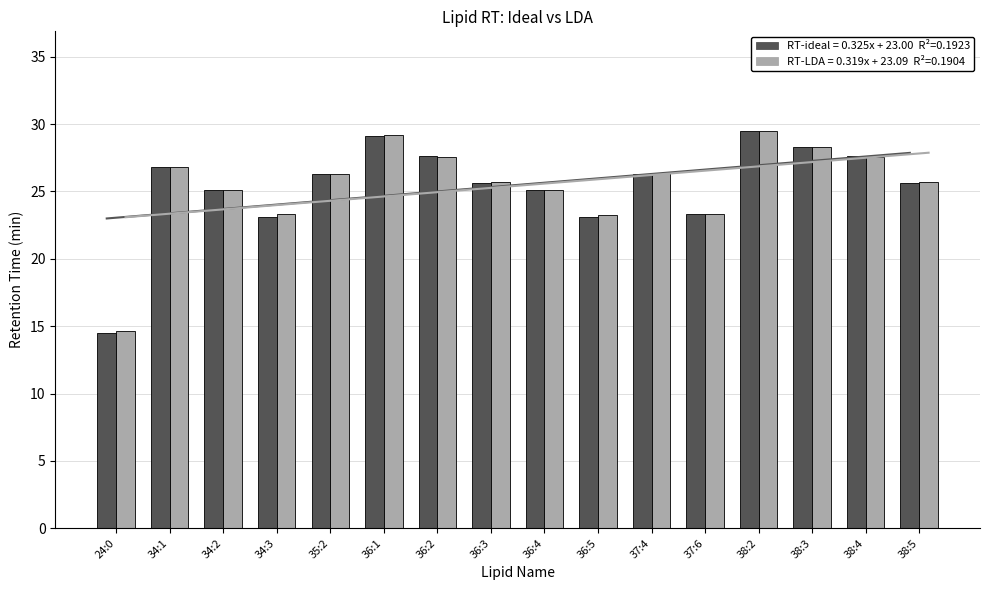

At how many categories does at least one series exceed 21?

15